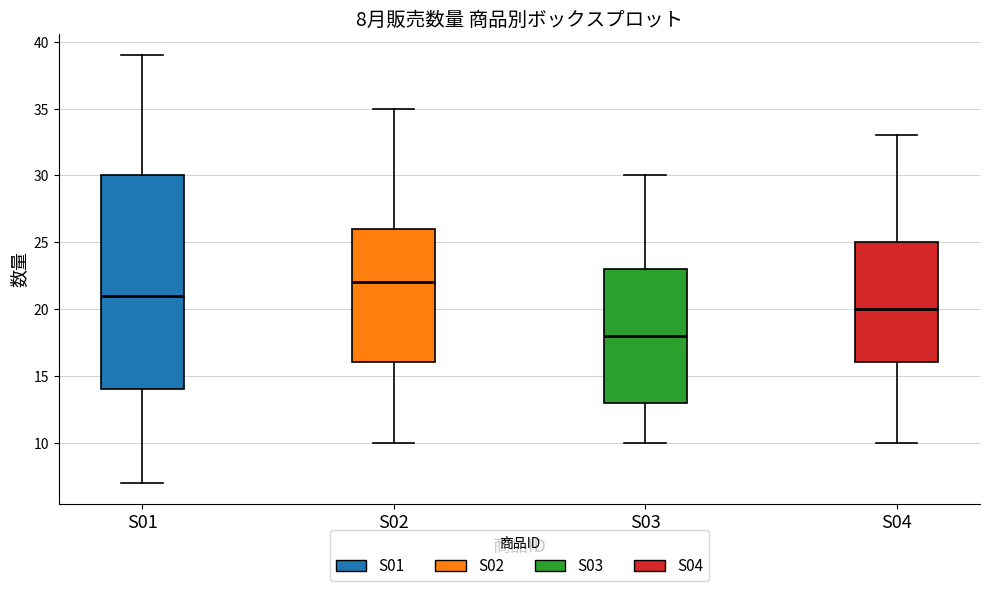

Which box's median line is the highest?

S02